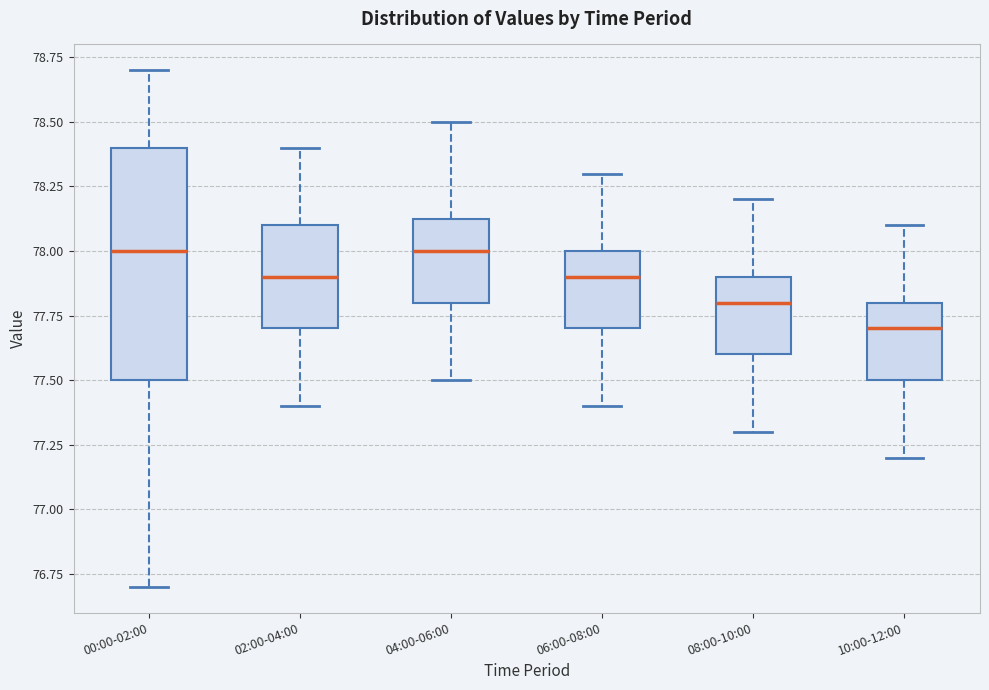

Where is the lower edge of the box for 08:00-10:00 on the y-axis? The values are not printed on the chart, so give them approximately, as read against the axis.

77.60